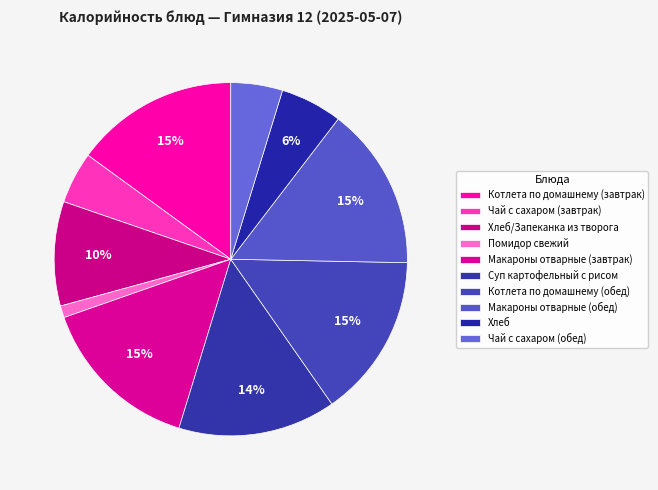

How many segments does this pie chart have?

10